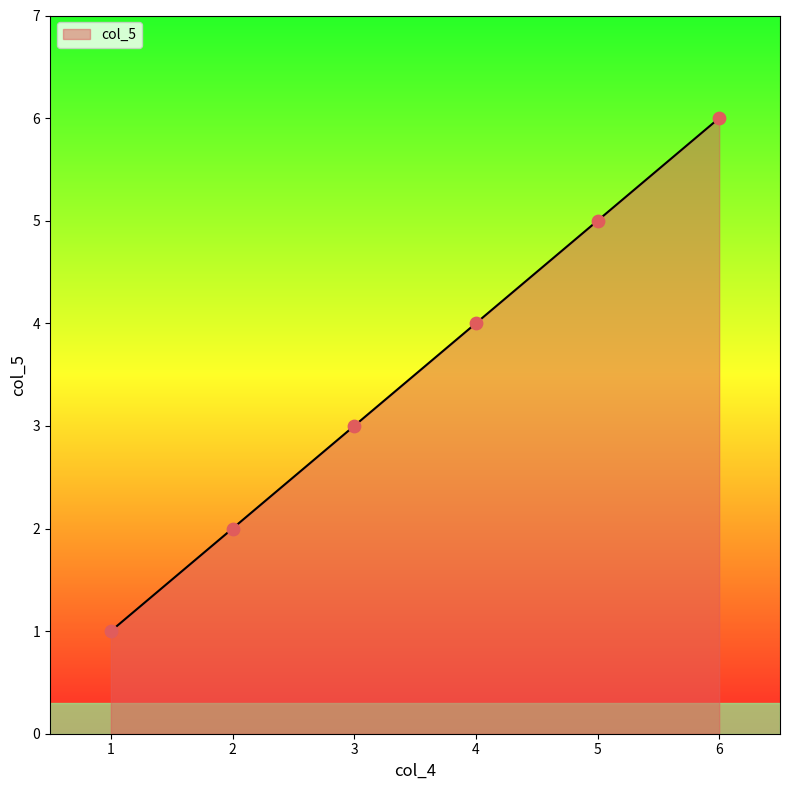

Approximately how many times larger is the value at 3 compared to 2?

1.5